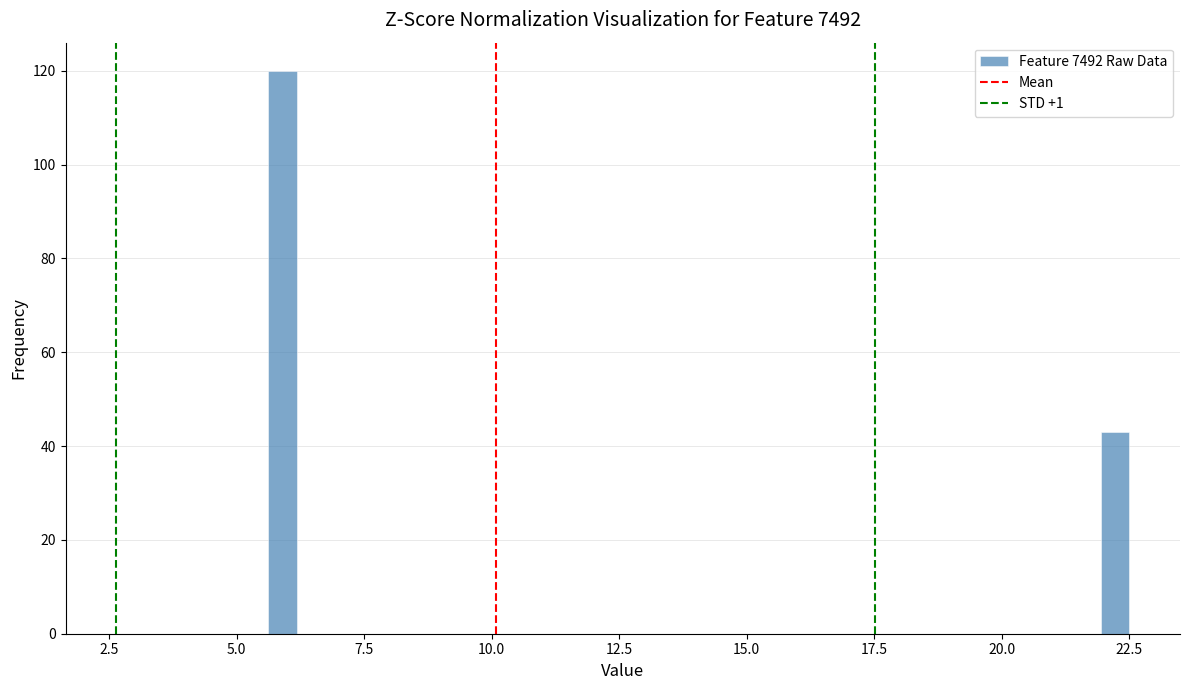

Around what value on the x-axis is the tallest bar? Give the approximate position of its centre, as read against the axis.

6.0